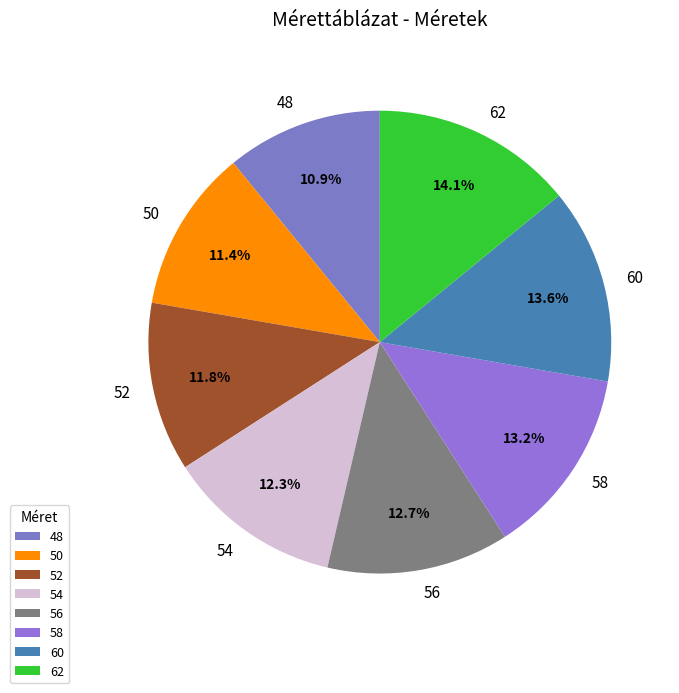

Approximately how many times larger is the value at 62 compared to 48?

1.3